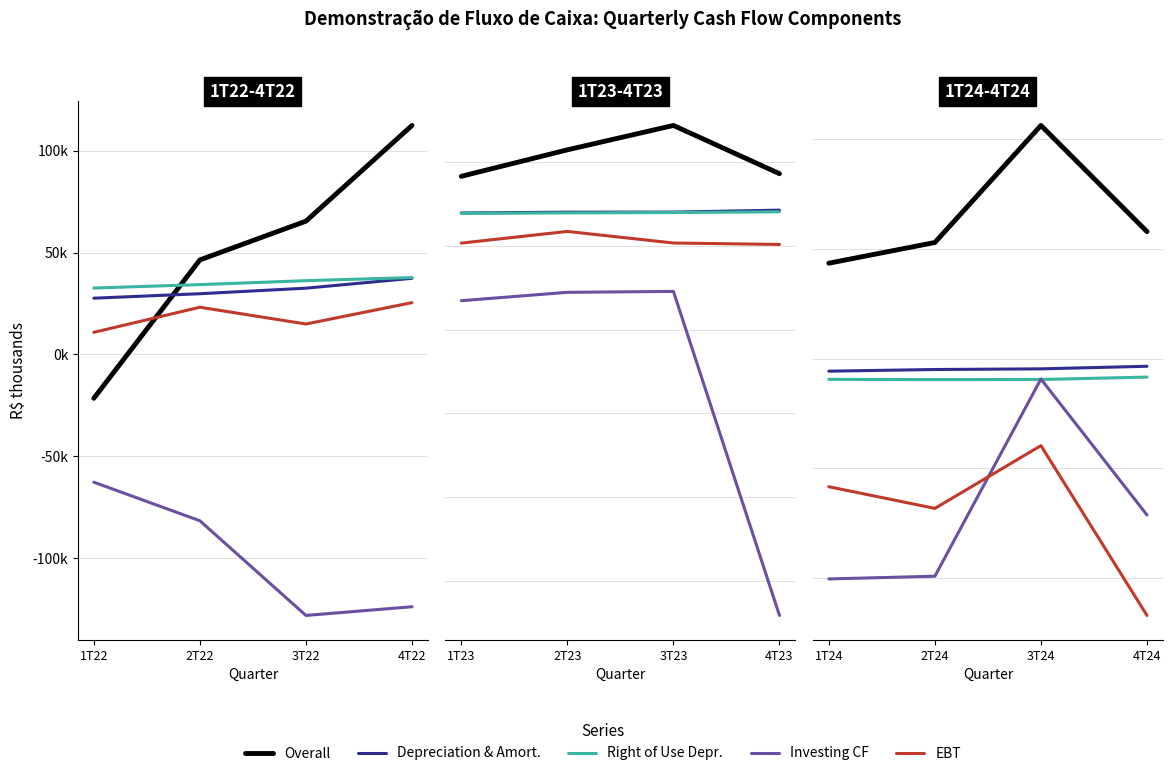

What is the difference between the second highest and second lowest values in the Earnings Before Taxes series?

9874.0